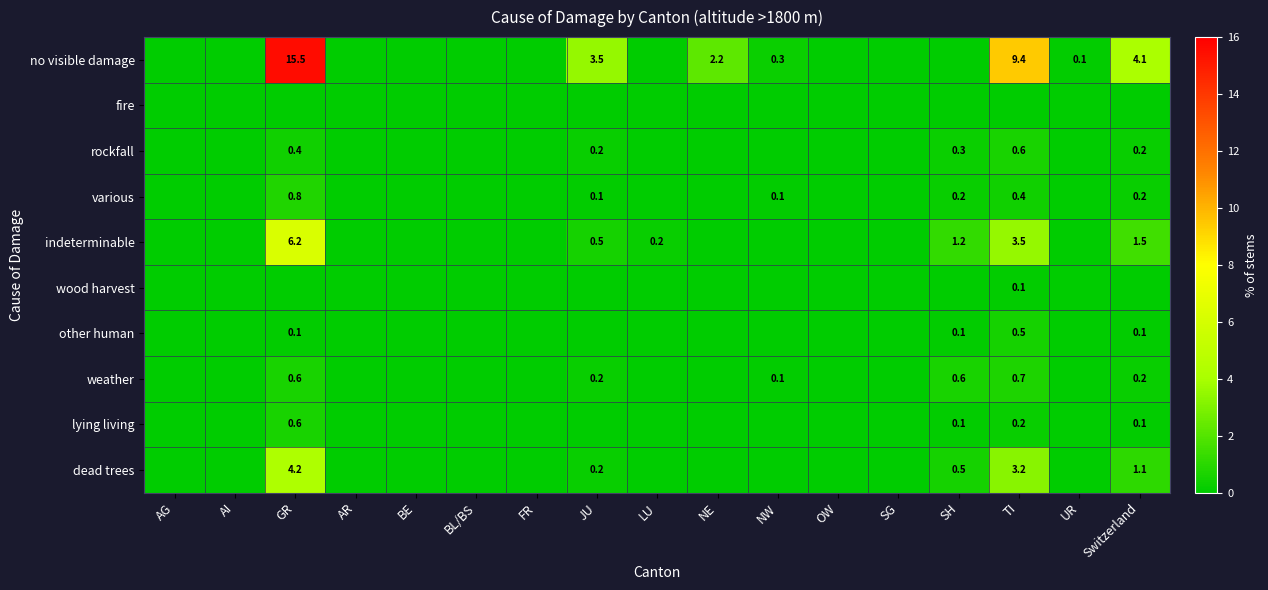

At how many categories does at least one series exceed 3?

4